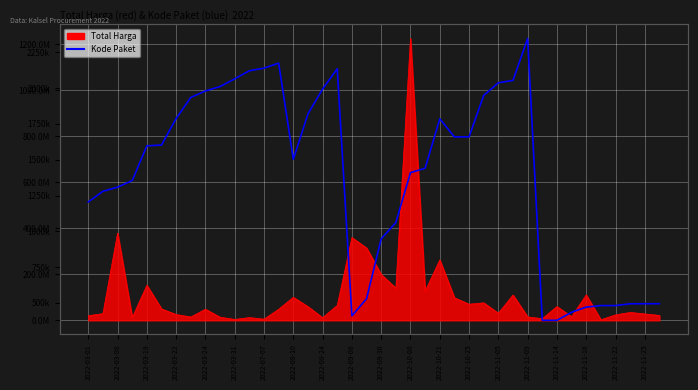

Approximately how many times larger is the value at 2022-07-07 compared to 2022-03-31?

1.1